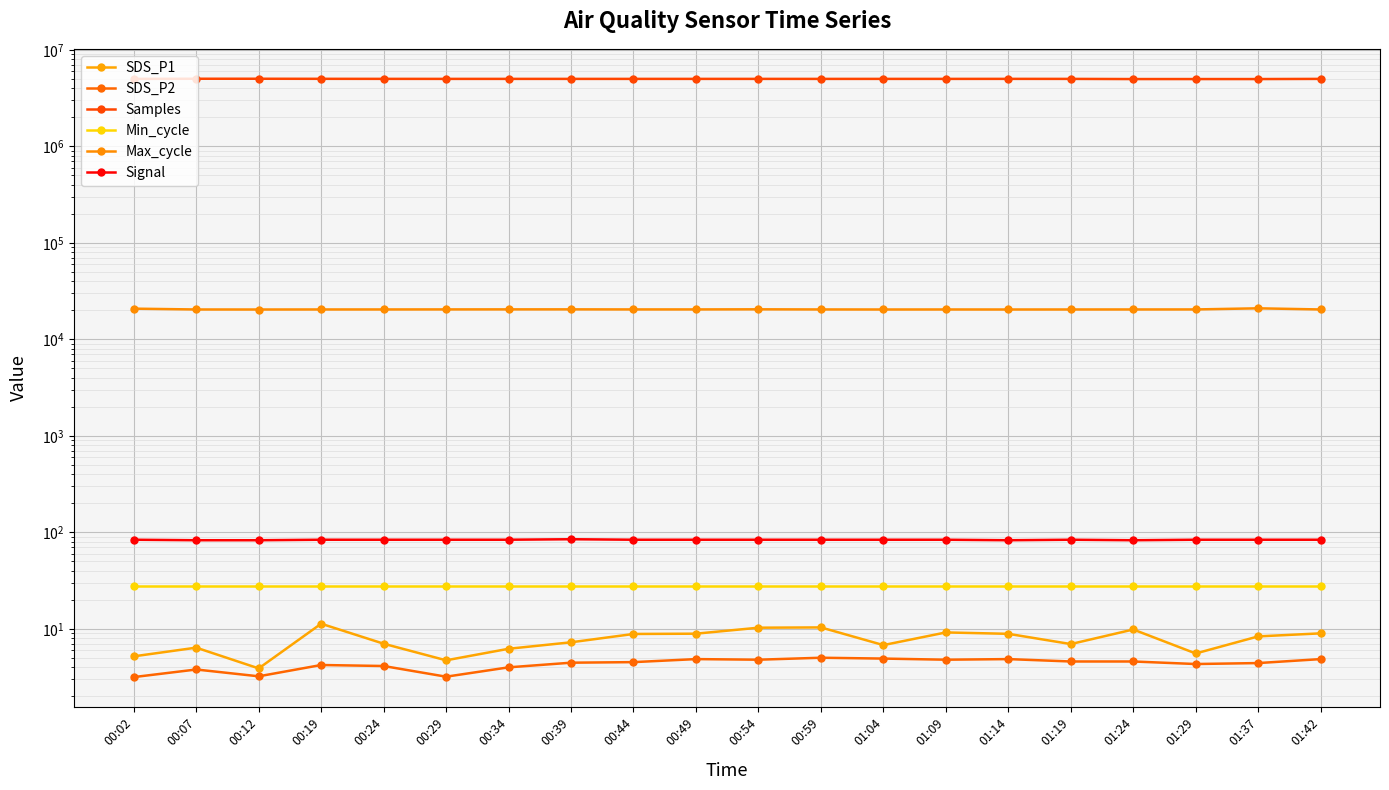

Reading right to left, extract all data points from this chart.

SDS_P1: 01:42=9.0	01:37=8.4	01:29=5.6	01:24=9.9	01:19=7.0	01:14=8.9	01:09=9.2	01:04=6.8	00:59=10.4	00:54=10.3	00:49=8.9	00:44=8.9	00:39=7.3	00:34=6.2	00:29=4.7	00:24=7.0	00:19=11.3	00:12=3.9	00:07=6.4	00:02=5.2
SDS_P2: 01:42=4.9	01:37=4.4	01:29=4.3	01:24=4.6	01:19=4.6	01:14=4.9	01:09=4.8	01:04=4.9	00:59=5.0	00:54=4.8	00:49=4.9	00:44=4.5	00:39=4.5	00:34=4.0	00:29=3.2	00:24=4.1	00:19=4.2	00:12=3.2	00:07=3.8	00:02=3.2
Samples: 01:42=4999868.0	01:37=4980960.0	01:29=4981127.0	01:24=4980305.0	01:19=5000043.0	01:14=5003308.0	01:09=5000279.0	01:04=5000874.0	00:59=4999507.0	00:54=5001242.0	00:49=5001518.0	00:44=5001003.0	00:39=5000991.0	00:34=5001313.0	00:29=5000898.0	00:24=5003733.0	00:19=5009466.0	00:12=5017348.0	00:07=5017656.0	00:02=5001746.0
Min_cycle: 01:42=28.0	01:37=28.0	01:29=28.0	01:24=28.0	01:19=28.0	01:14=28.0	01:09=28.0	01:04=28.0	00:59=28.0	00:54=28.0	00:49=28.0	00:44=28.0	00:39=28.0	00:34=28.0	00:29=28.0	00:24=28.0	00:19=28.0	00:12=28.0	00:07=28.0	00:02=28.0
Max_cycle: 01:42=20420.0	01:37=20985.0	01:29=20433.0	01:24=20423.0	01:19=20412.0	01:14=20404.0	01:09=20416.0	01:04=20405.0	00:59=20429.0	00:54=20492.0	00:49=20440.0	00:44=20438.0	00:39=20472.0	00:34=20464.0	00:29=20448.0	00:24=20427.0	00:19=20420.0	00:12=20397.0	00:07=20412.0	00:02=20817.0
Signal: 01:42=84.0	01:37=84.0	01:29=84.0	01:24=83.0	01:19=84.0	01:14=83.0	01:09=84.0	01:04=84.0	00:59=84.0	00:54=84.0	00:49=84.0	00:44=84.0	00:39=85.0	00:34=84.0	00:29=84.0	00:24=84.0	00:19=84.0	00:12=83.0	00:07=83.0	00:02=84.0